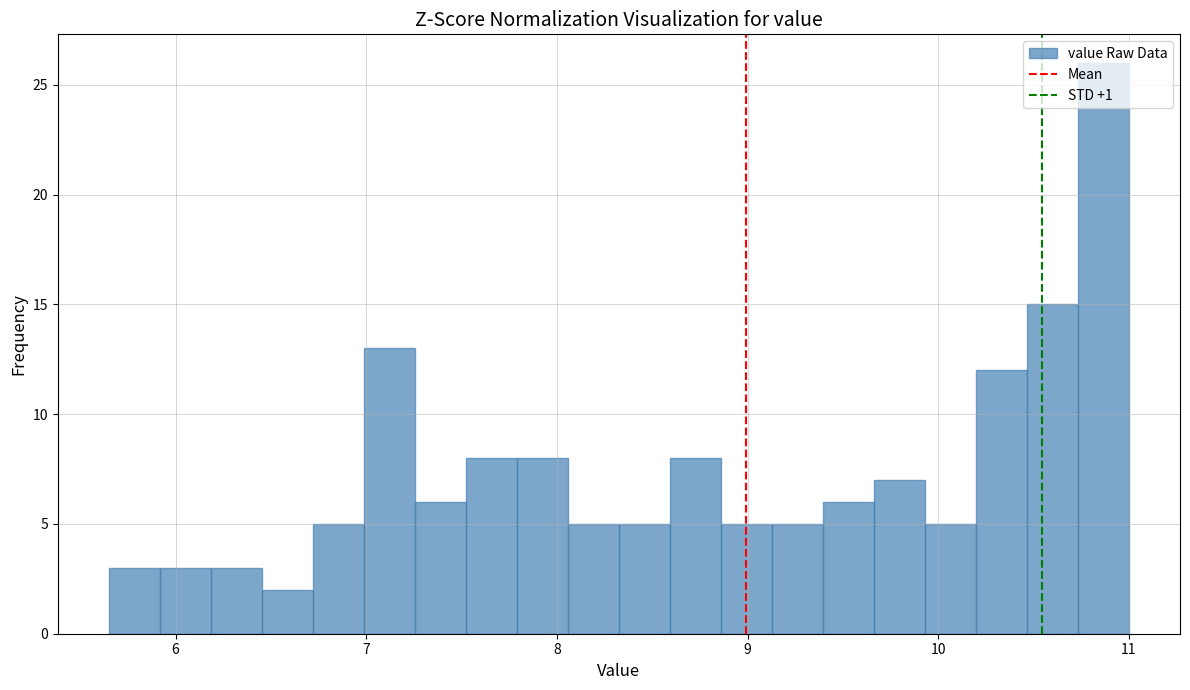

Read against the x-axis, roughly where is the centre of the tallest bar?

10.9